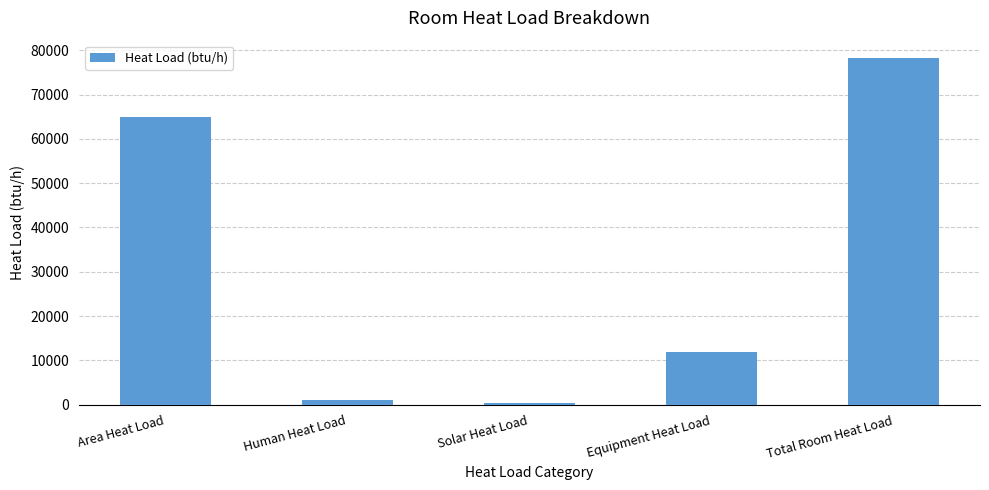

What is the label of the 1st bar from the right?

Total Room Heat Load